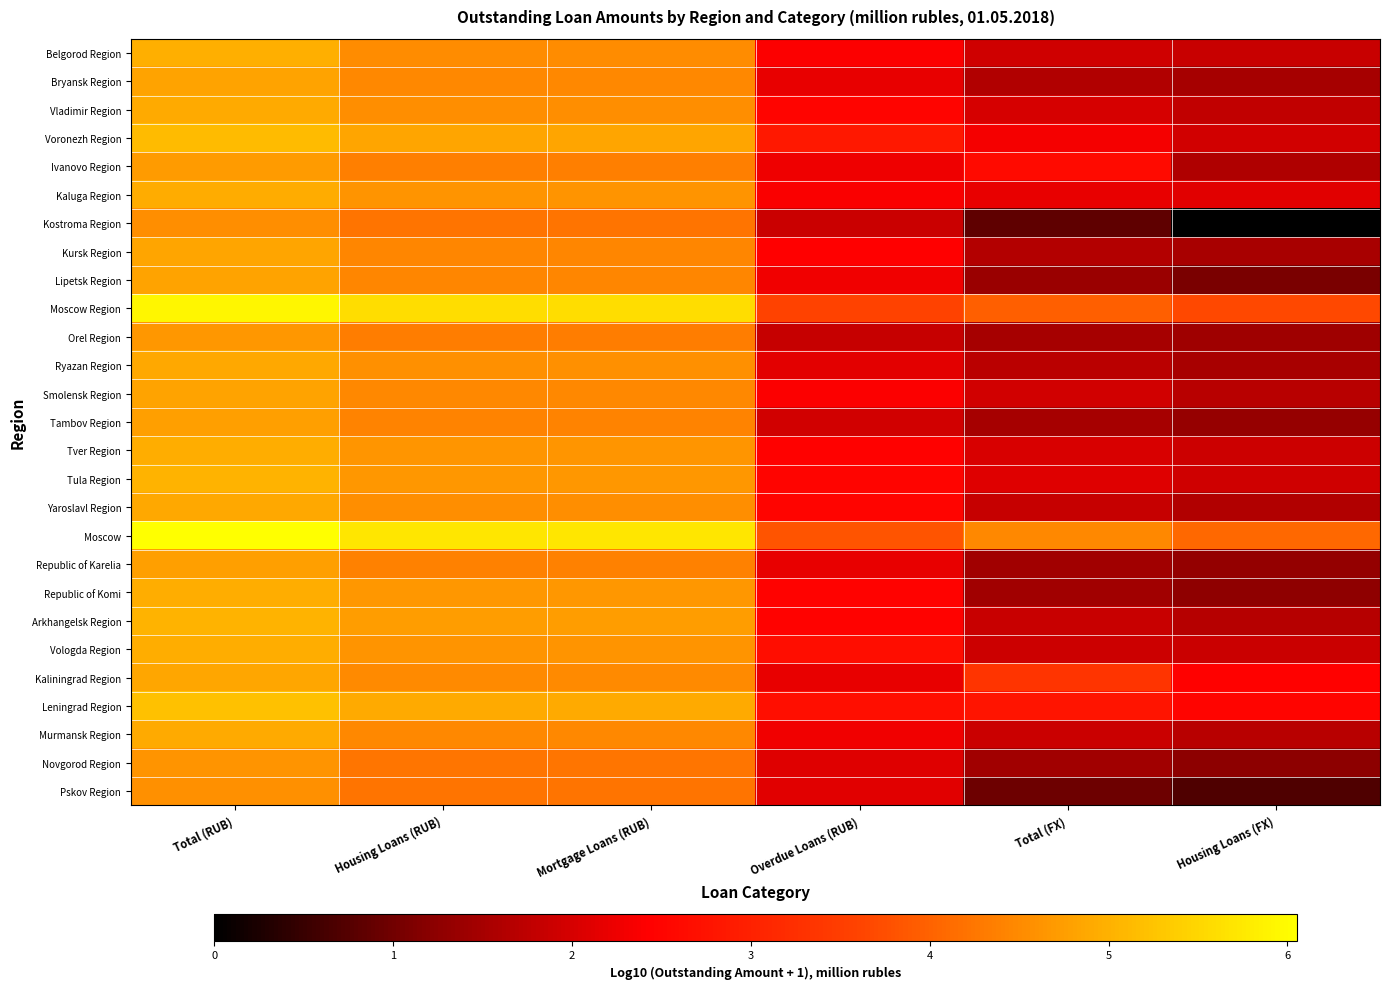

Reading left to right, what are all the values shown in this chart?

Belgorod Region: Total (RUB)=5.0	Housing Loans (RUB)=4.5	Mortgage Loans (RUB)=4.5	Overdue Loans (RUB)=2.4	Total (FX)=1.9	Housing Loans (FX)=1.9
Bryansk Region: Total (RUB)=4.8	Housing Loans (RUB)=4.5	Mortgage Loans (RUB)=4.5	Overdue Loans (RUB)=2.2	Total (FX)=1.6	Housing Loans (FX)=1.5
Vladimir Region: Total (RUB)=4.9	Housing Loans (RUB)=4.5	Mortgage Loans (RUB)=4.5	Overdue Loans (RUB)=2.5	Total (FX)=2.0	Housing Loans (FX)=1.8
Voronezh Region: Total (RUB)=5.1	Housing Loans (RUB)=4.8	Mortgage Loans (RUB)=4.8	Overdue Loans (RUB)=2.9	Total (FX)=2.3	Housing Loans (FX)=2.0
Ivanovo Region: Total (RUB)=4.7	Housing Loans (RUB)=4.4	Mortgage Loans (RUB)=4.4	Overdue Loans (RUB)=2.3	Total (FX)=2.6	Housing Loans (FX)=1.6
Kaluga Region: Total (RUB)=4.9	Housing Loans (RUB)=4.6	Mortgage Loans (RUB)=4.6	Overdue Loans (RUB)=2.4	Total (FX)=2.2	Housing Loans (FX)=2.1
Kostroma Region: Total (RUB)=4.6	Housing Loans (RUB)=4.2	Mortgage Loans (RUB)=4.2	Overdue Loans (RUB)=1.9	Total (FX)=0.8	Housing Loans (FX)=0.0
Kursk Region: Total (RUB)=4.8	Housing Loans (RUB)=4.5	Mortgage Loans (RUB)=4.5	Overdue Loans (RUB)=2.4	Total (FX)=1.6	Housing Loans (FX)=1.5
Lipetsk Region: Total (RUB)=4.8	Housing Loans (RUB)=4.5	Mortgage Loans (RUB)=4.5	Overdue Loans (RUB)=2.3	Total (FX)=1.4	Housing Loans (FX)=1.1
Moscow Region: Total (RUB)=5.9	Housing Loans (RUB)=5.6	Mortgage Loans (RUB)=5.6	Overdue Loans (RUB)=3.6	Total (FX)=4.0	Housing Loans (FX)=3.7
Orel Region: Total (RUB)=4.7	Housing Loans (RUB)=4.3	Mortgage Loans (RUB)=4.3	Overdue Loans (RUB)=1.8	Total (FX)=1.5	Housing Loans (FX)=1.4
Ryazan Region: Total (RUB)=4.9	Housing Loans (RUB)=4.6	Mortgage Loans (RUB)=4.6	Overdue Loans (RUB)=2.1	Total (FX)=1.7	Housing Loans (FX)=1.5
Smolensk Region: Total (RUB)=4.8	Housing Loans (RUB)=4.5	Mortgage Loans (RUB)=4.5	Overdue Loans (RUB)=2.4	Total (FX)=1.9	Housing Loans (FX)=1.7
Tambov Region: Total (RUB)=4.8	Housing Loans (RUB)=4.4	Mortgage Loans (RUB)=4.4	Overdue Loans (RUB)=1.9	Total (FX)=1.5	Housing Loans (FX)=1.3
Tver Region: Total (RUB)=4.9	Housing Loans (RUB)=4.6	Mortgage Loans (RUB)=4.6	Overdue Loans (RUB)=2.5	Total (FX)=2.0	Housing Loans (FX)=1.9
Tula Region: Total (RUB)=5.0	Housing Loans (RUB)=4.7	Mortgage Loans (RUB)=4.7	Overdue Loans (RUB)=2.5	Total (FX)=2.1	Housing Loans (FX)=1.9
Yaroslavl Region: Total (RUB)=4.9	Housing Loans (RUB)=4.5	Mortgage Loans (RUB)=4.5	Overdue Loans (RUB)=2.5	Total (FX)=1.8	Housing Loans (FX)=1.6
Moscow: Total (RUB)=6.1	Housing Loans (RUB)=5.7	Mortgage Loans (RUB)=5.7	Overdue Loans (RUB)=3.8	Total (FX)=4.5	Housing Loans (FX)=4.1
Republic of Karelia: Total (RUB)=4.8	Housing Loans (RUB)=4.4	Mortgage Loans (RUB)=4.4	Overdue Loans (RUB)=2.2	Total (FX)=1.5	Housing Loans (FX)=1.3
Republic of Komi: Total (RUB)=5.0	Housing Loans (RUB)=4.7	Mortgage Loans (RUB)=4.7	Overdue Loans (RUB)=2.5	Total (FX)=1.4	Housing Loans (FX)=1.3
Arkhangelsk Region: Total (RUB)=5.0	Housing Loans (RUB)=4.7	Mortgage Loans (RUB)=4.7	Overdue Loans (RUB)=2.5	Total (FX)=1.8	Housing Loans (FX)=1.7
Vologda Region: Total (RUB)=5.0	Housing Loans (RUB)=4.6	Mortgage Loans (RUB)=4.6	Overdue Loans (RUB)=2.6	Total (FX)=1.9	Housing Loans (FX)=1.9
Kaliningrad Region: Total (RUB)=4.9	Housing Loans (RUB)=4.5	Mortgage Loans (RUB)=4.5	Overdue Loans (RUB)=2.2	Total (FX)=3.3	Housing Loans (FX)=2.4
Leningrad Region: Total (RUB)=5.2	Housing Loans (RUB)=4.9	Mortgage Loans (RUB)=4.9	Overdue Loans (RUB)=2.7	Total (FX)=2.8	Housing Loans (FX)=2.5
Murmansk Region: Total (RUB)=4.9	Housing Loans (RUB)=4.5	Mortgage Loans (RUB)=4.5	Overdue Loans (RUB)=2.3	Total (FX)=1.9	Housing Loans (FX)=1.7
Novgorod Region: Total (RUB)=4.6	Housing Loans (RUB)=4.2	Mortgage Loans (RUB)=4.2	Overdue Loans (RUB)=2.1	Total (FX)=1.4	Housing Loans (FX)=1.2
Pskov Region: Total (RUB)=4.6	Housing Loans (RUB)=4.2	Mortgage Loans (RUB)=4.2	Overdue Loans (RUB)=2.1	Total (FX)=1.0	Housing Loans (FX)=0.7